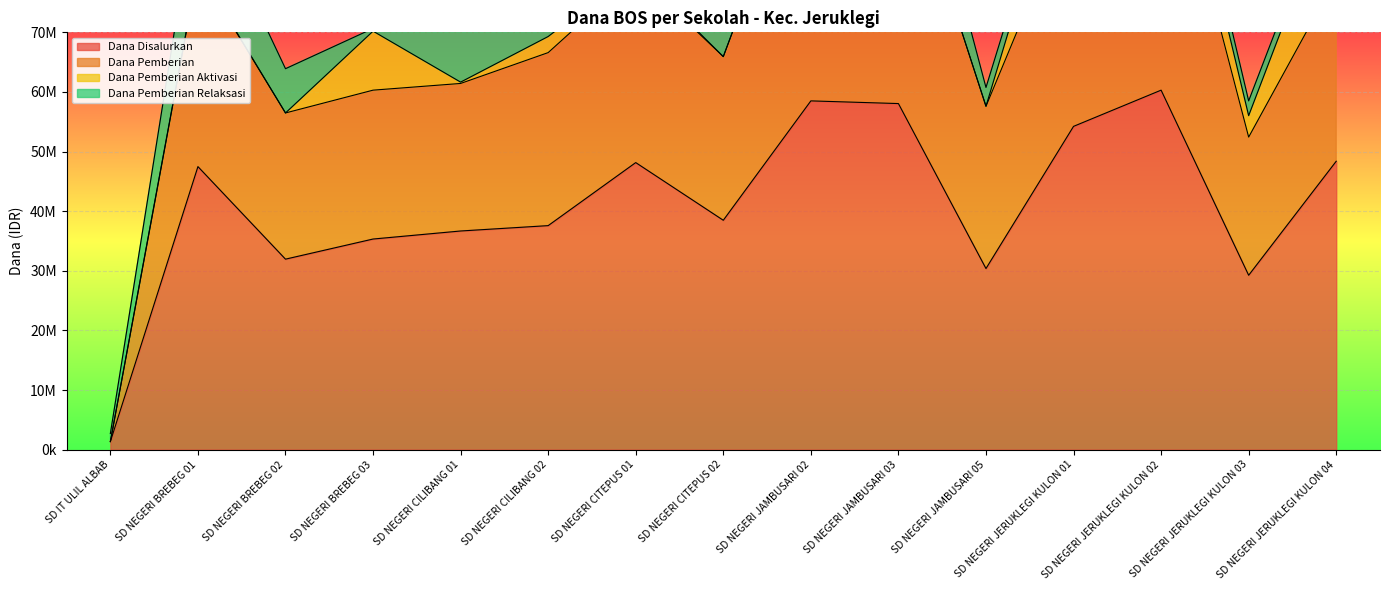

What is the difference between the Dana Pemberian values at SD NEGERI BREBEG 02 and SD NEGERI CITEPUS 01?

23400000